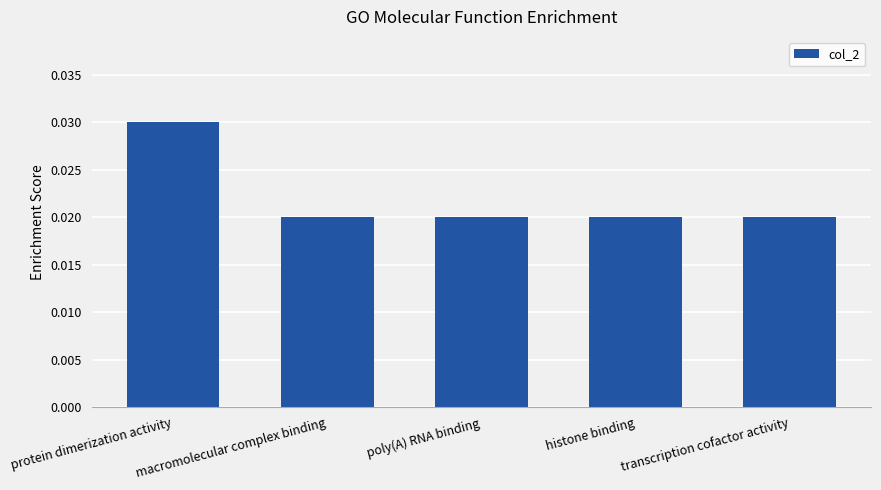

How many values are between 0 and 1?

5